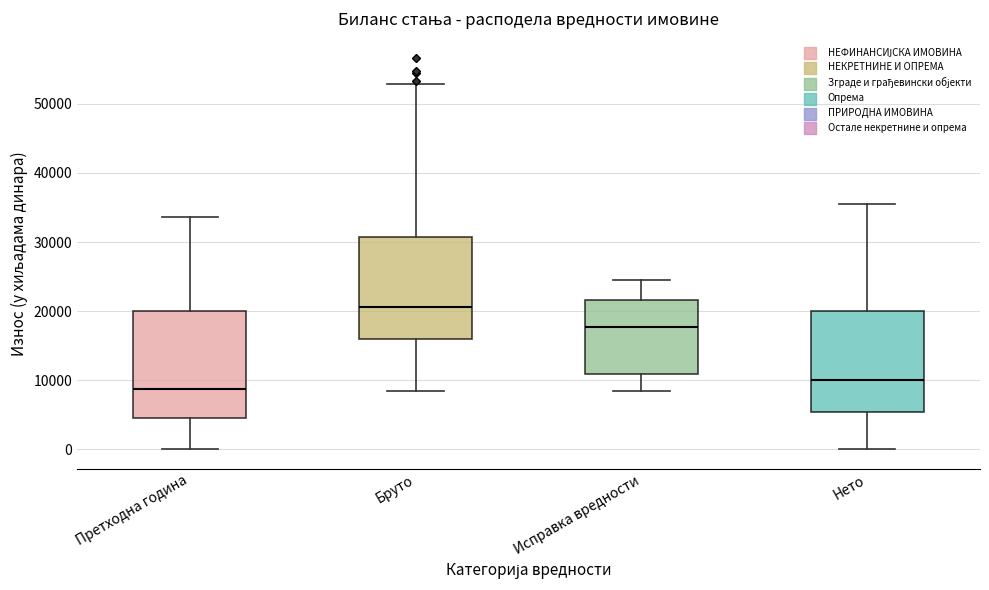

Reading left to right, read every box against the y-axis: the position of its median line, the range the box covers, and the ends of its whiskers. The values are not printed on the chart, so give them approximately, as read against the axis.

Претходна година: median 9000, box 5000 to 20000, whiskers 0 to 34000
Бруто: median 21000, box 16000 to 31000, whiskers 8000 to 53000
Исправка вредности: median 18000, box 11000 to 22000, whiskers 8000 to 25000
Нето: median 10000, box 5000 to 20000, whiskers 0 to 35000